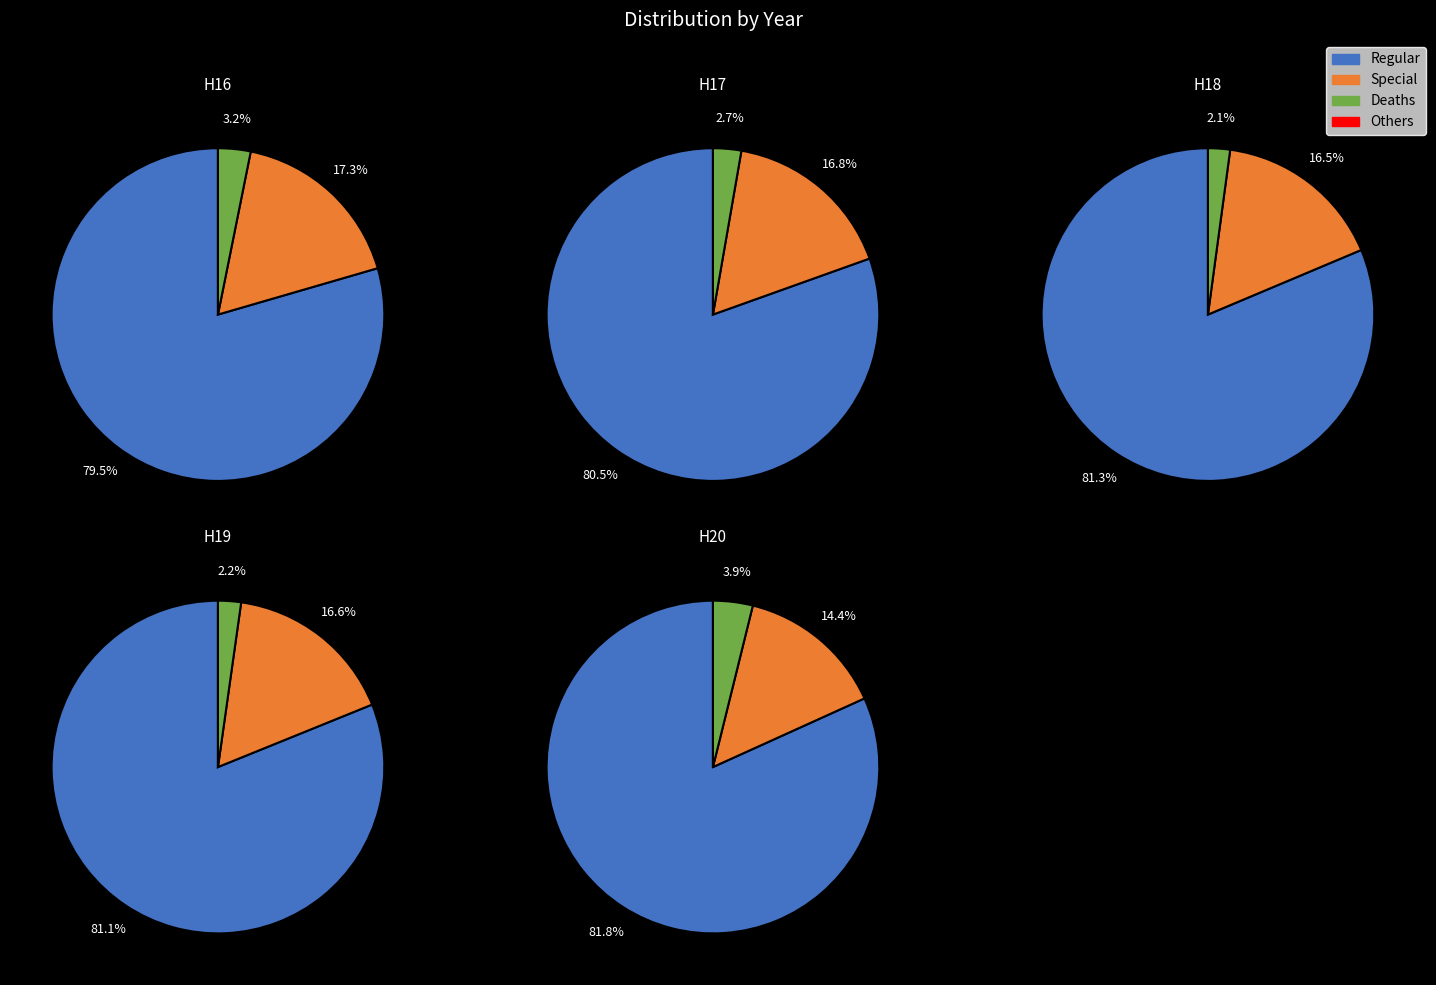

The H19 slice represents 35% of the pie. True or false?

False